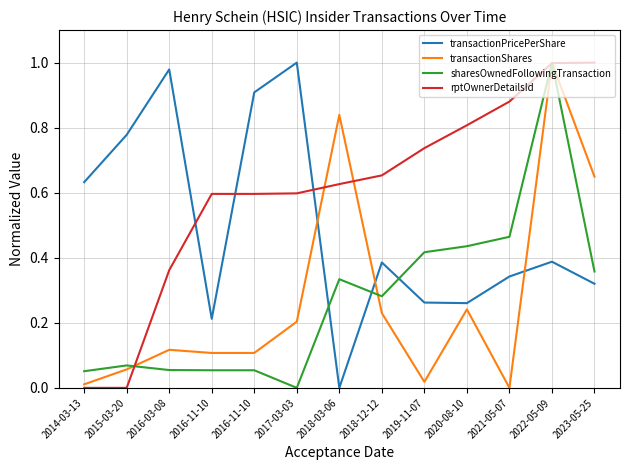

What is the difference between the maximum and minimum values in the transactionPricePerShare series?

1.0